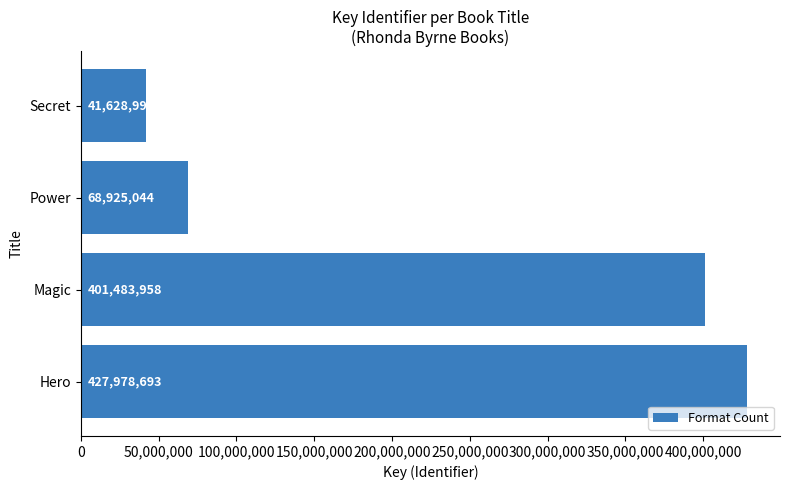

Is it true that the value at Magic is 250335612?

False